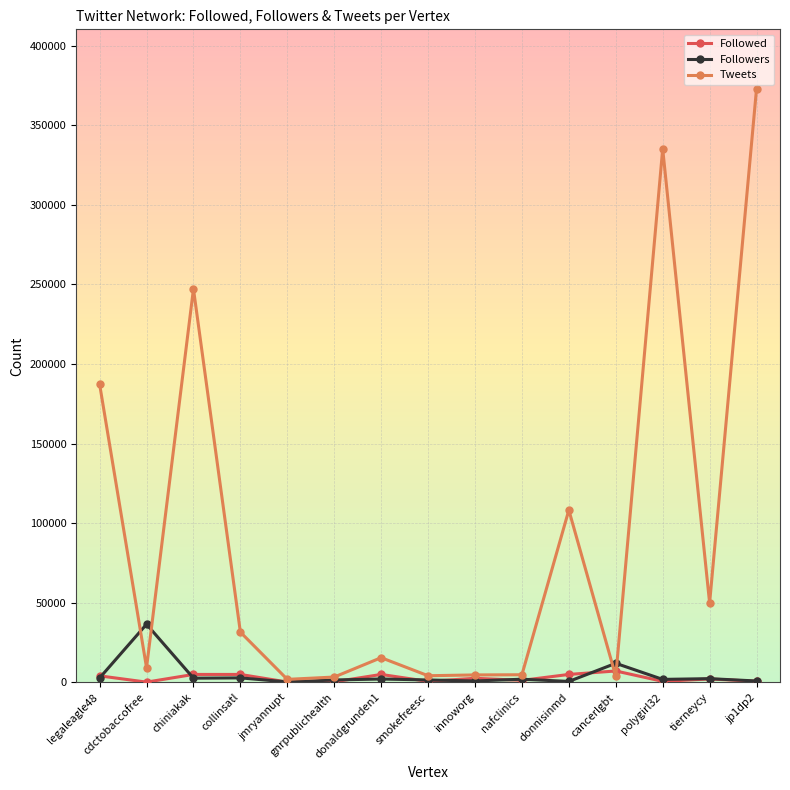

What are all the series names shown in the legend?

Followed, Followers, Tweets